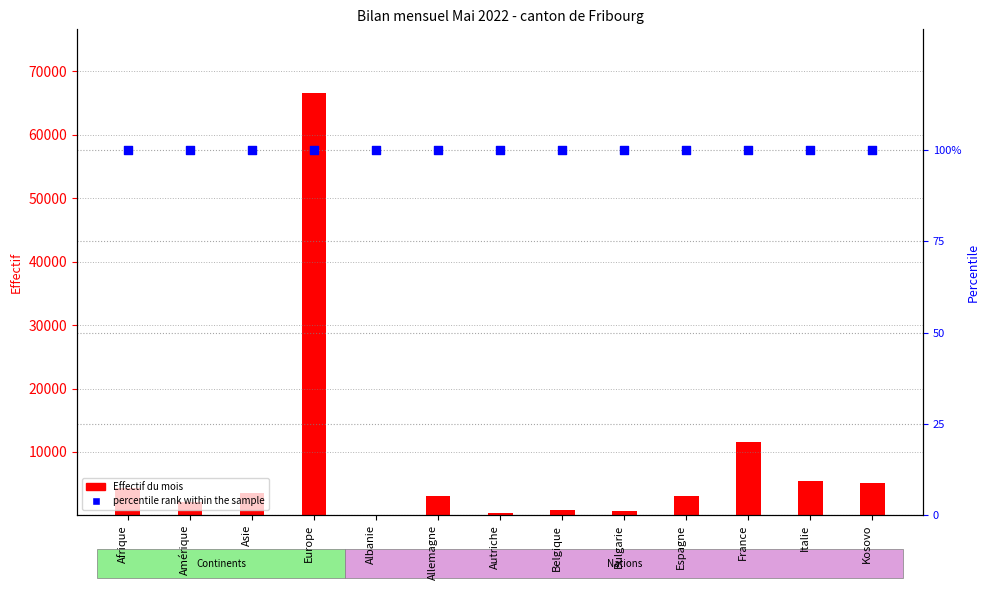

What are all the series names shown in the legend?

Effectif du mois, percentile rank within the sample